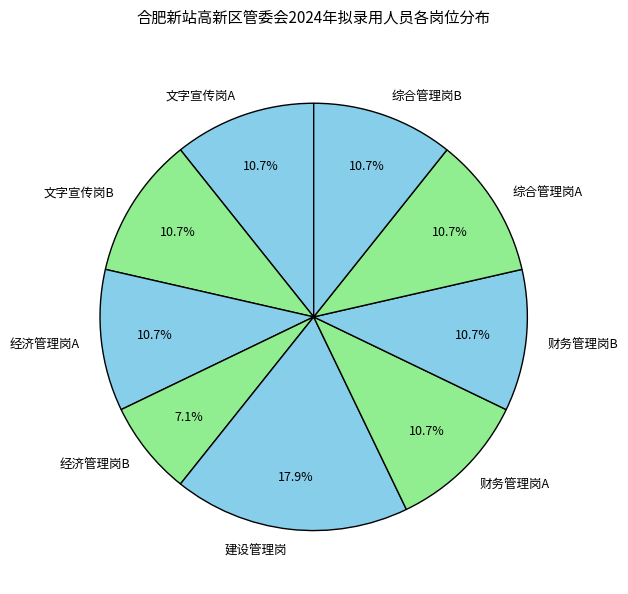

Which category has the biggest portion of the pie?

建设管理岗